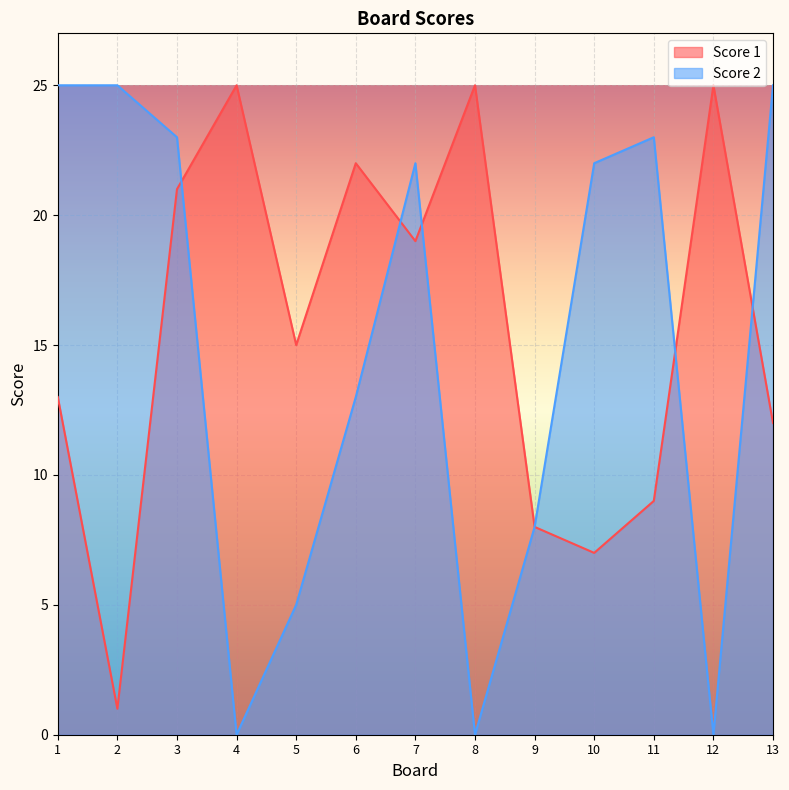

What is the average value of the Score 1 series?

16